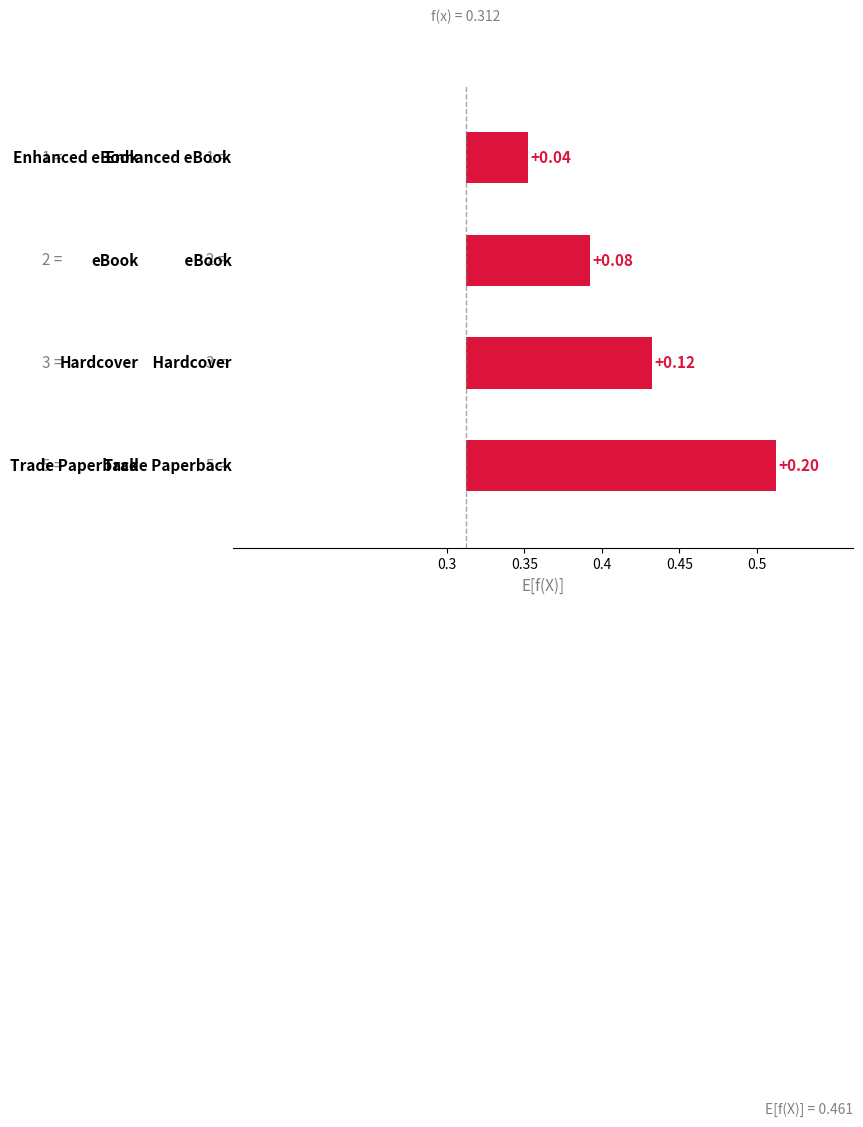

What is the greatest value displayed?

0.2